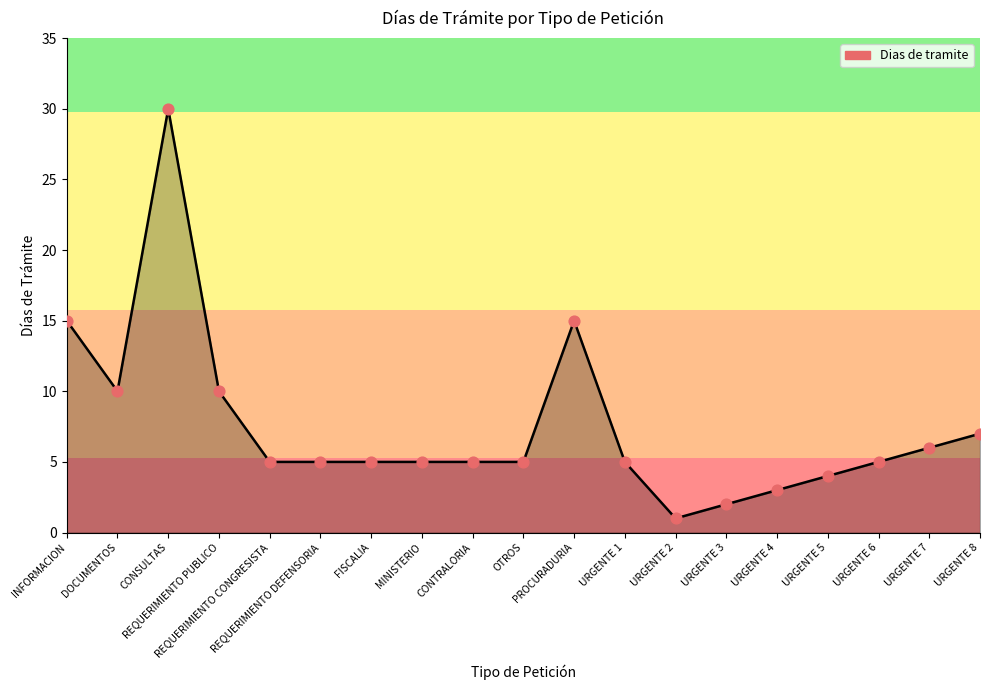

Approximately how many times larger is the value at INFORMACION compared to URGENTE 6?

3.0